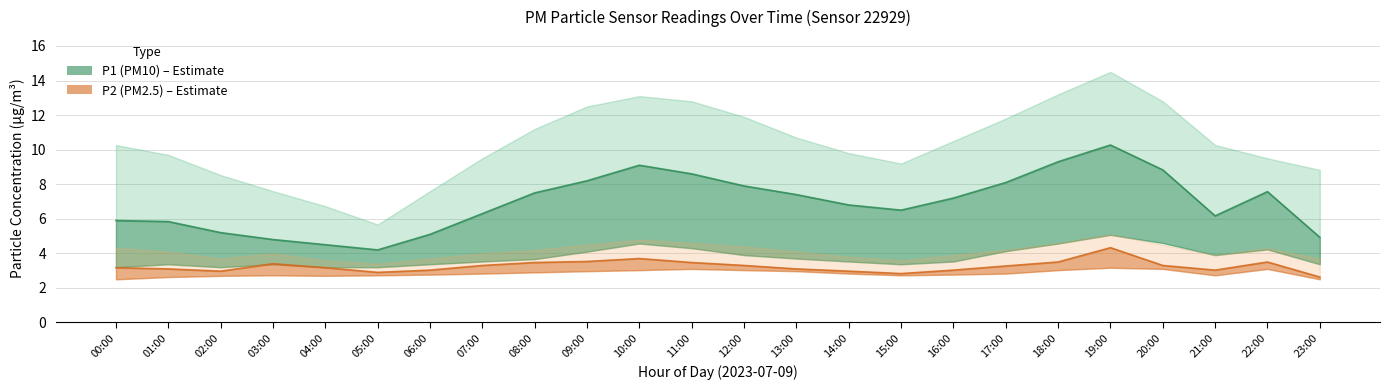

What is the average value of the P2_upper series?

4.1